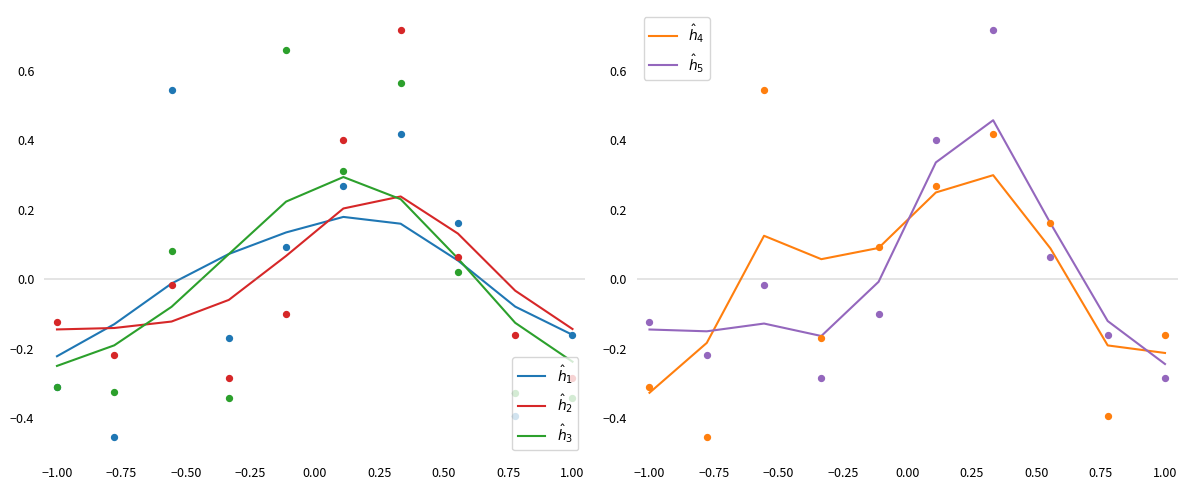

What is the total value across all series at 0.75?

-0.5